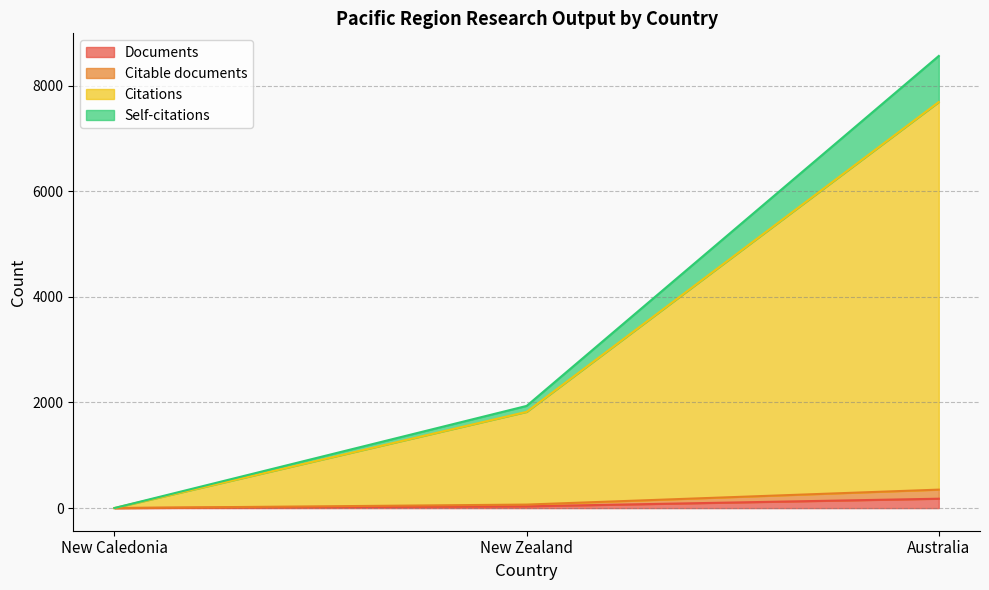

At how many categories does at least one series exceed 4026?

1